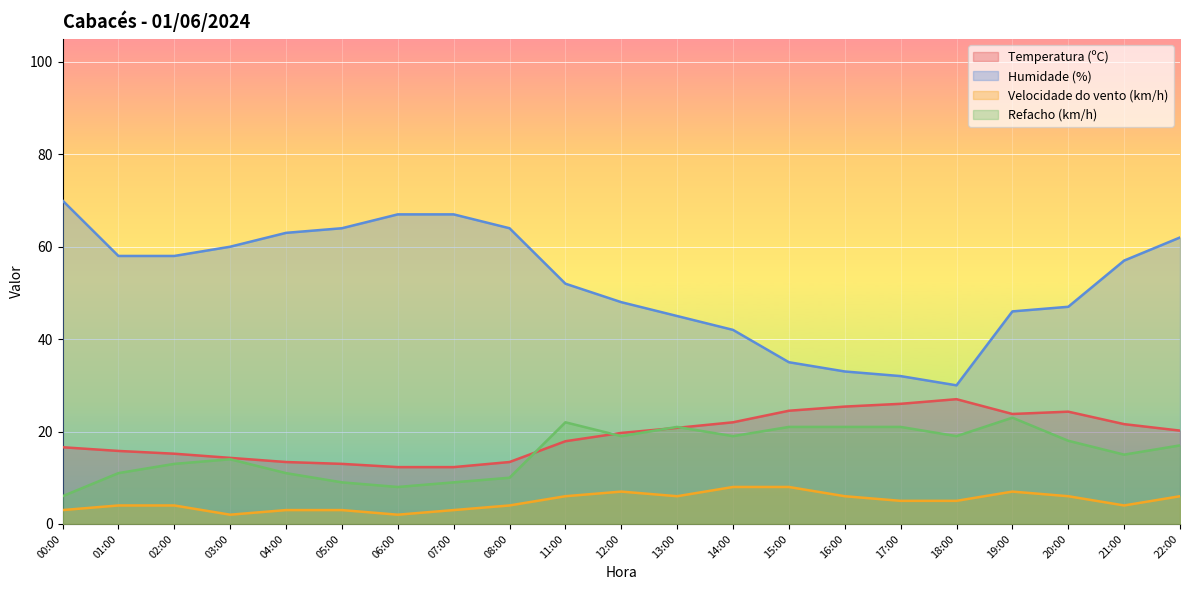

List the labels in order of Temperatura (ºC) value, largest first.

18:00, 17:00, 16:00, 15:00, 20:00, 19:00, 14:00, 21:00, 13:00, 22:00, 12:00, 11:00, 00:00, 01:00, 02:00, 03:00, 04:00, 08:00, 05:00, 06:00, 07:00